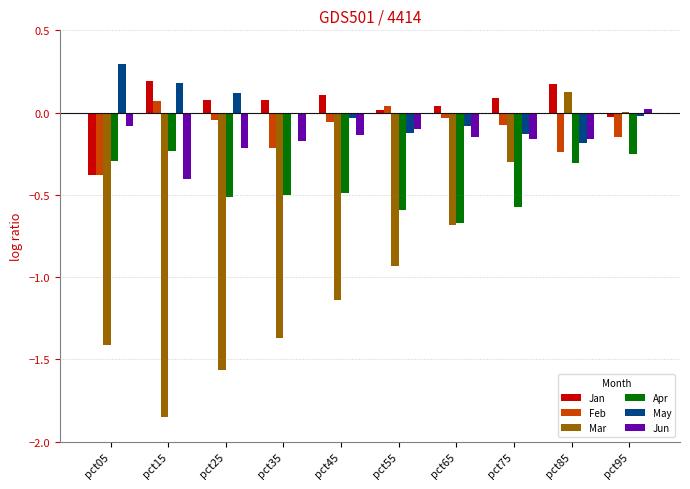

The Mar series shows 0.2 at pct85. True or false?

False